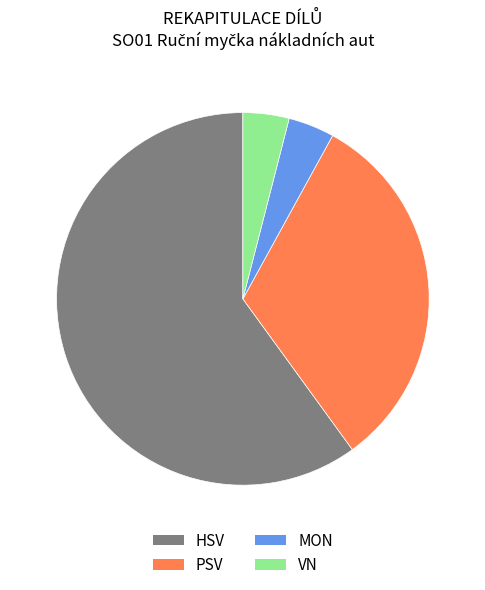

Is there any slice that represents more than half of the pie?

Yes